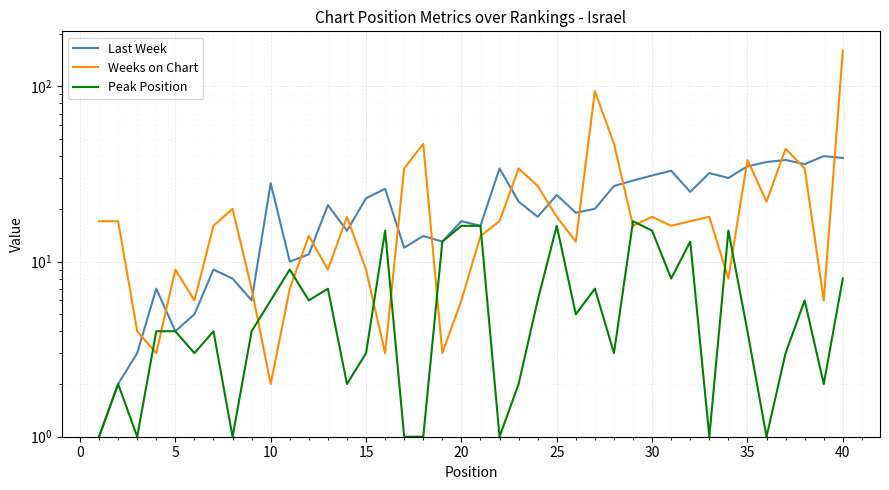

What is the value of the Weeks on Chart point at the 28th from the left?

47